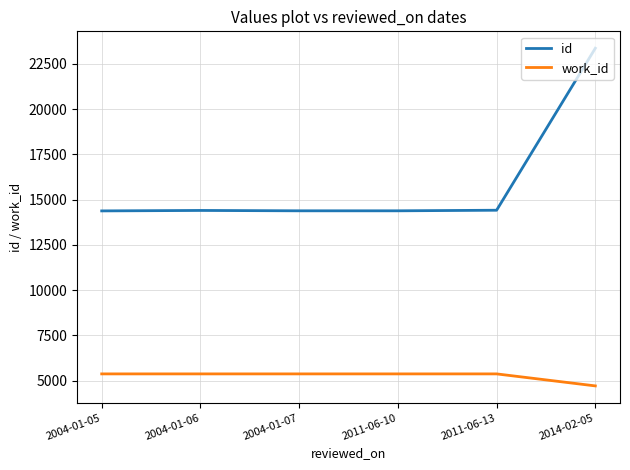

What is the highest value of the id series?

23369